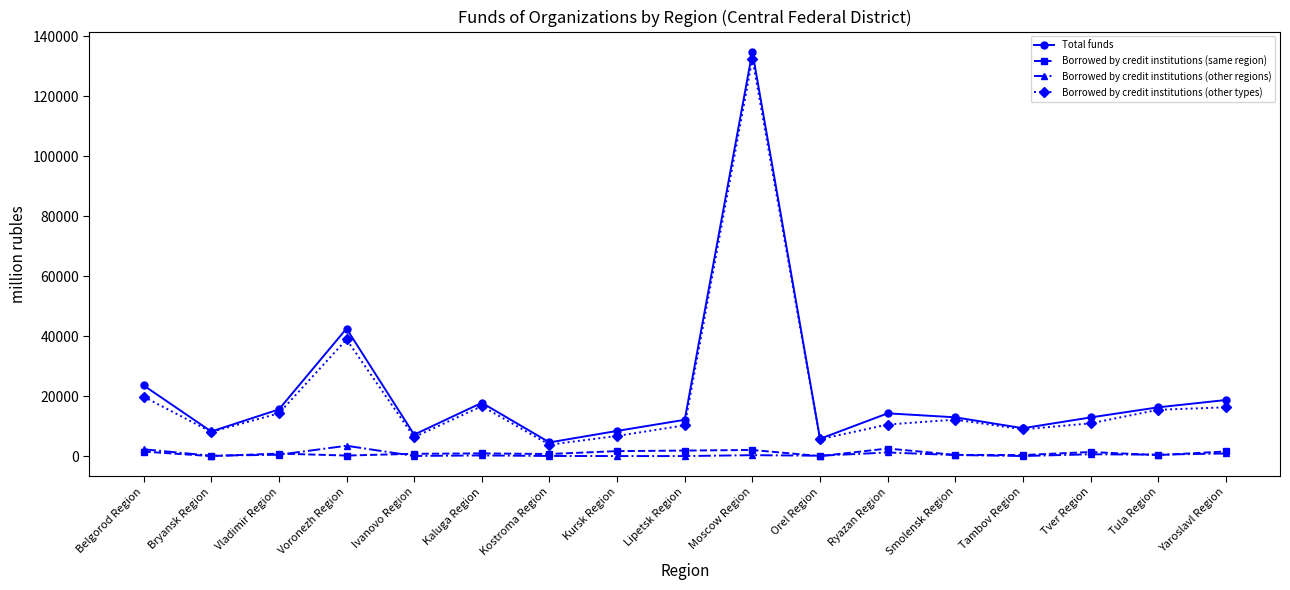

Does the chart have visible grid lines?

No